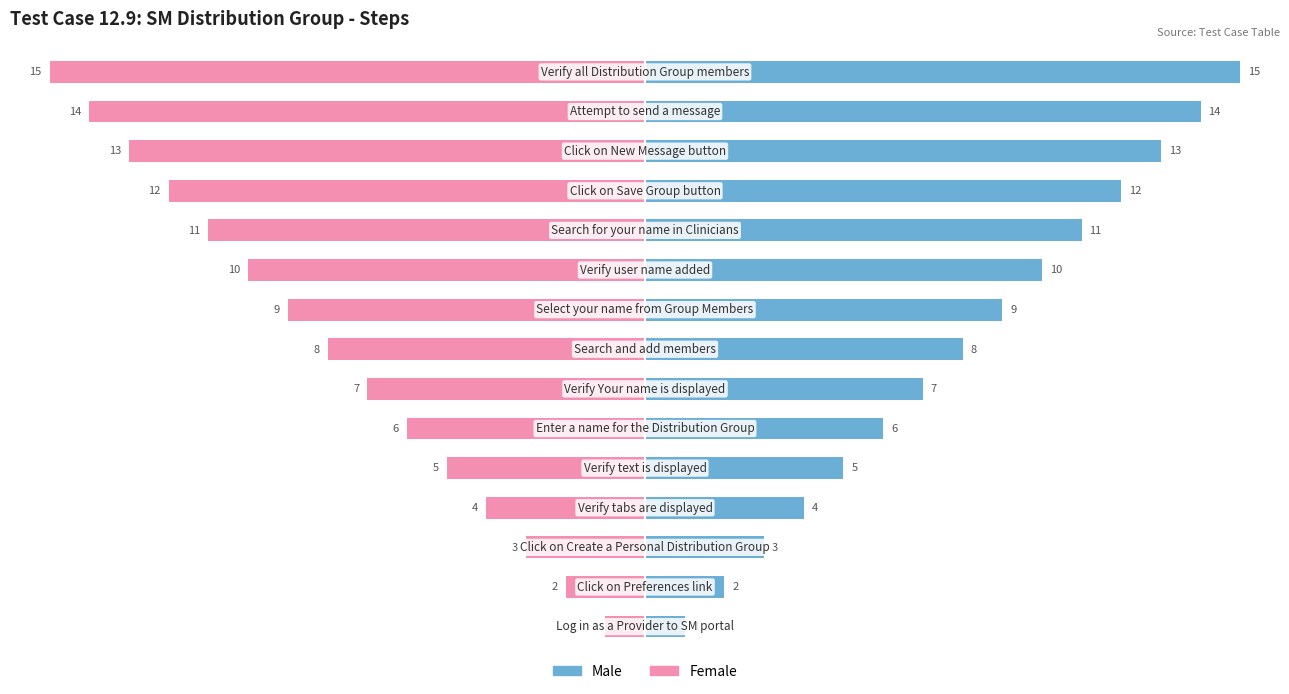

Reading left to right, list all the values displayed in this chart.

Male: 0=1	1=2	2=3	3=4	4=5	5=6	6=7	7=8	8=9	9=10	10=11	11=12	12=13	13=14	14=15
Female: 0=-1	1=-2	2=-3	3=-4	4=-5	5=-6	6=-7	7=-8	8=-9	9=-10	10=-11	11=-12	12=-13	13=-14	14=-15